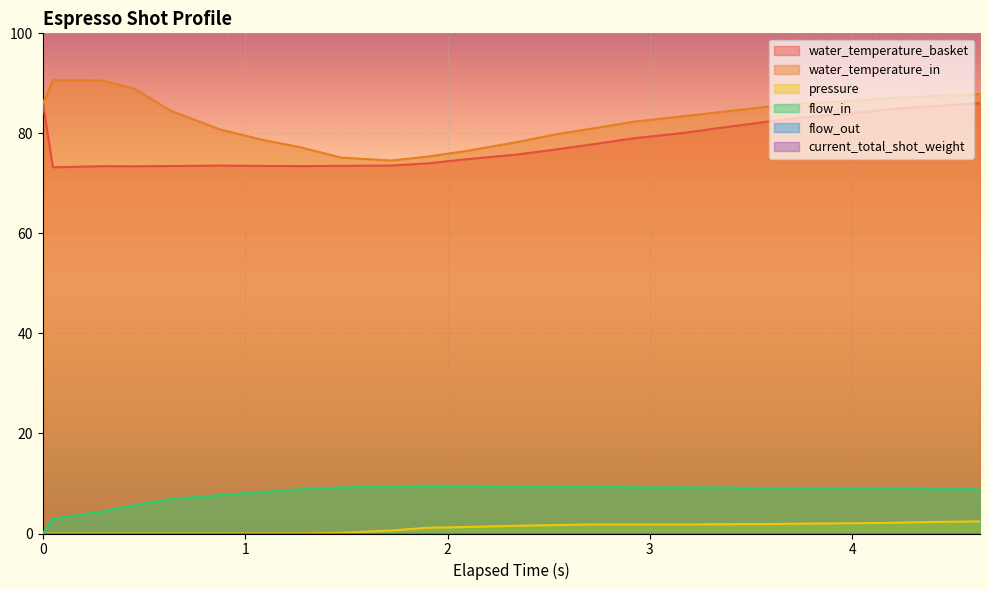

What is the label of the 21st point from the left?

4.004